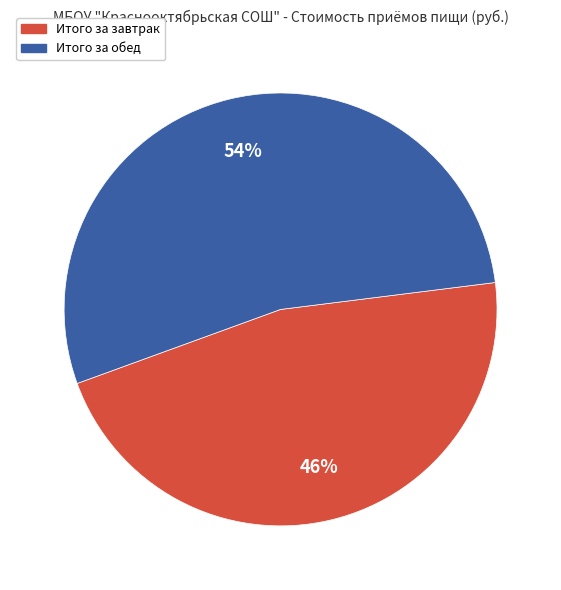

Is the sum of Итого за завтрак and Итого за обед greater than half?

Yes